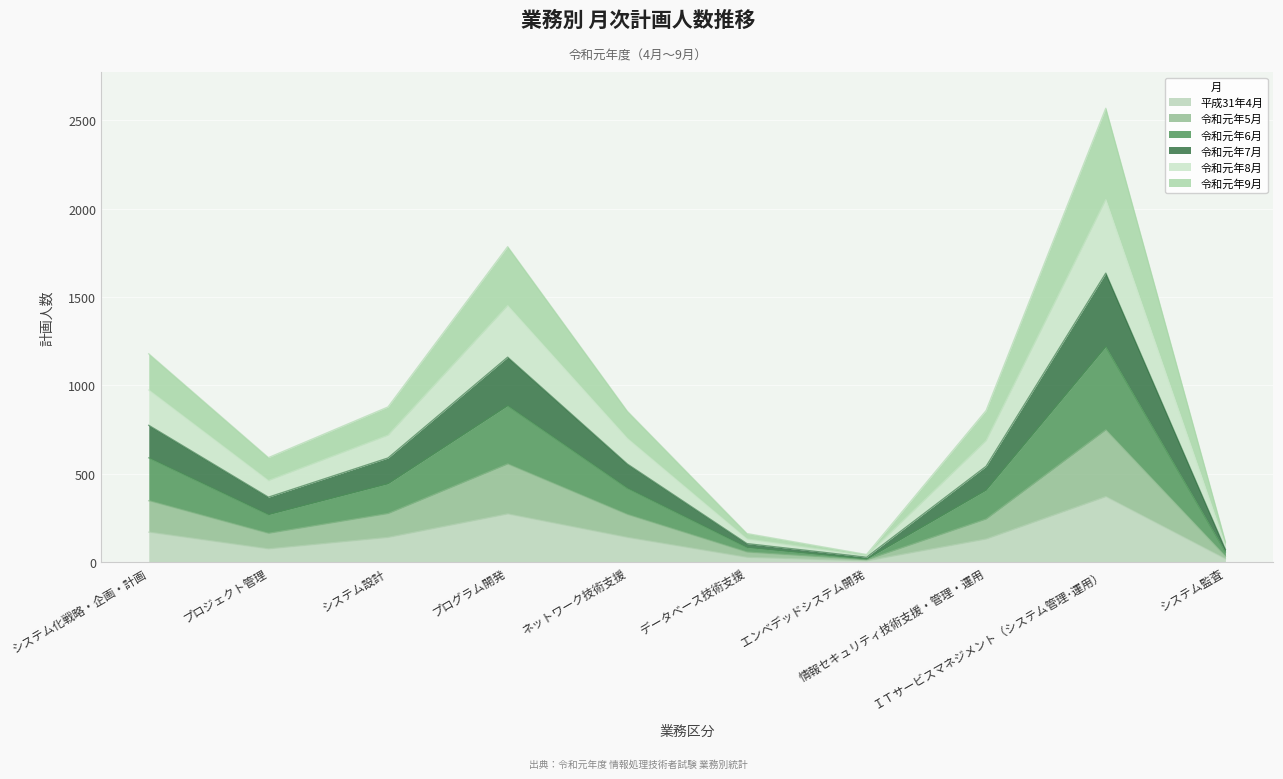

What are all the series names shown in the legend?

平成31年4月, 令和元年5月, 令和元年6月, 令和元年7月, 令和元年8月, 令和元年9月